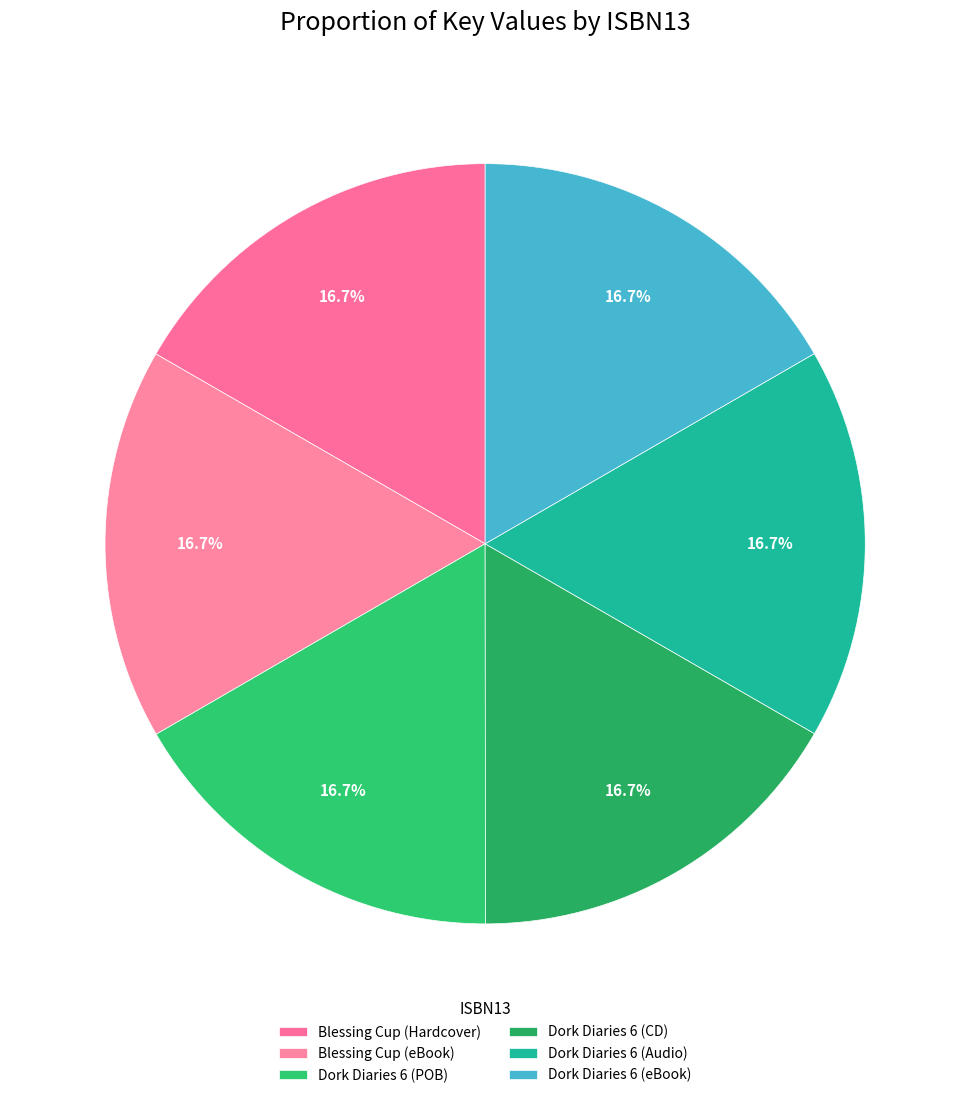

How many slices are in this pie chart?

6